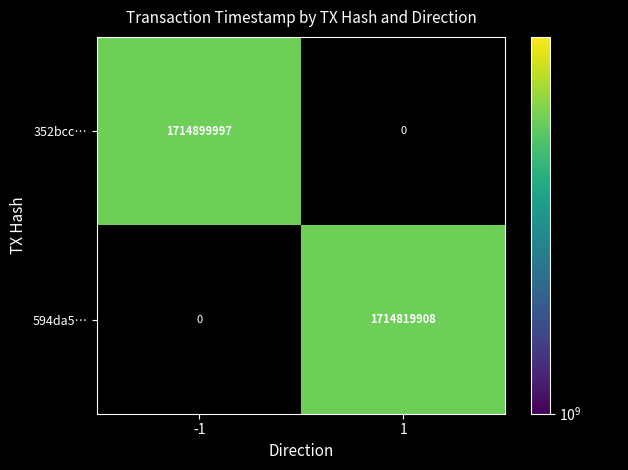

True or false: 352bcc… has a value of 1714899997 at -1.

True